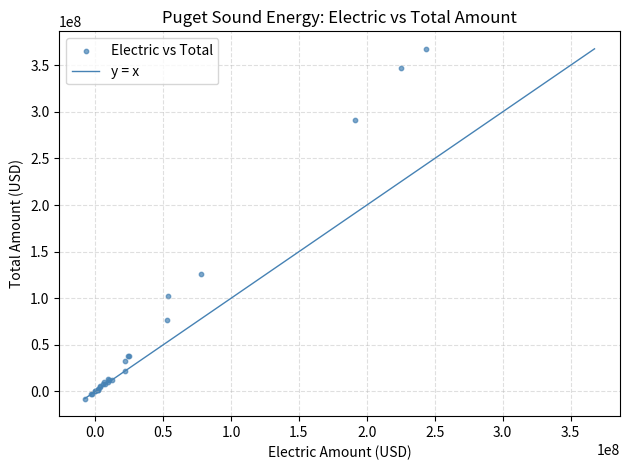

What Y value in the scatter plot is closest to 179984483?

126333390.8